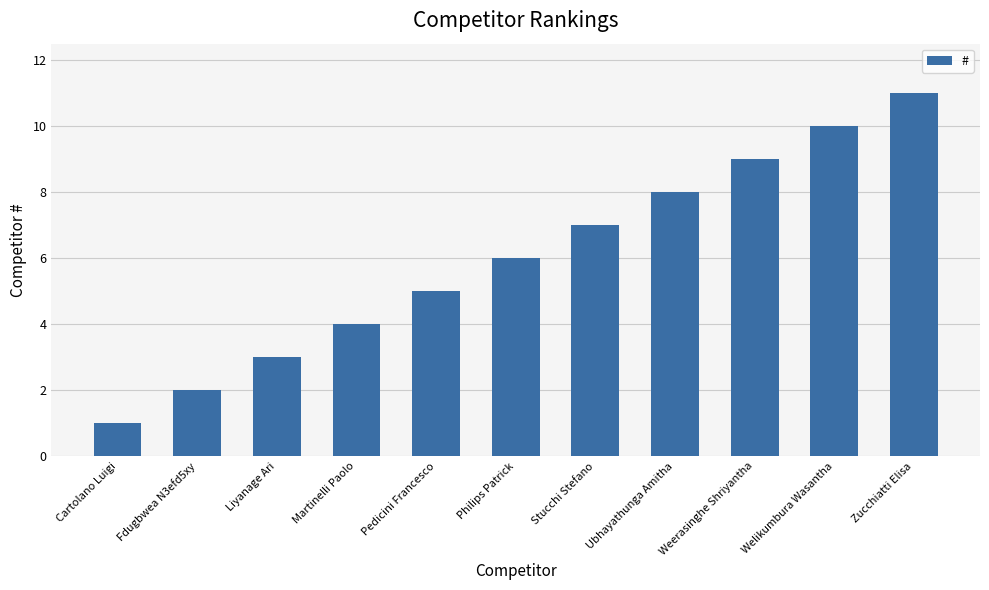

What is the sum of the values at Stucchi Stefano and Zucchiatti Elisa?

18